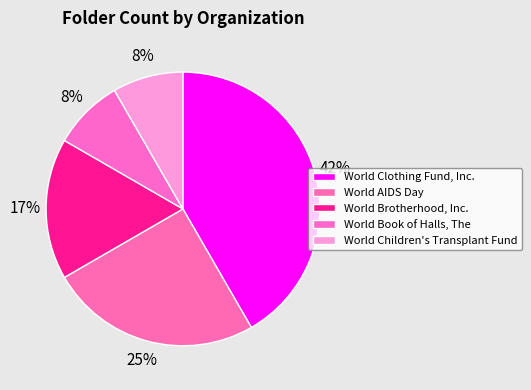

How many segments does this pie chart have?

5